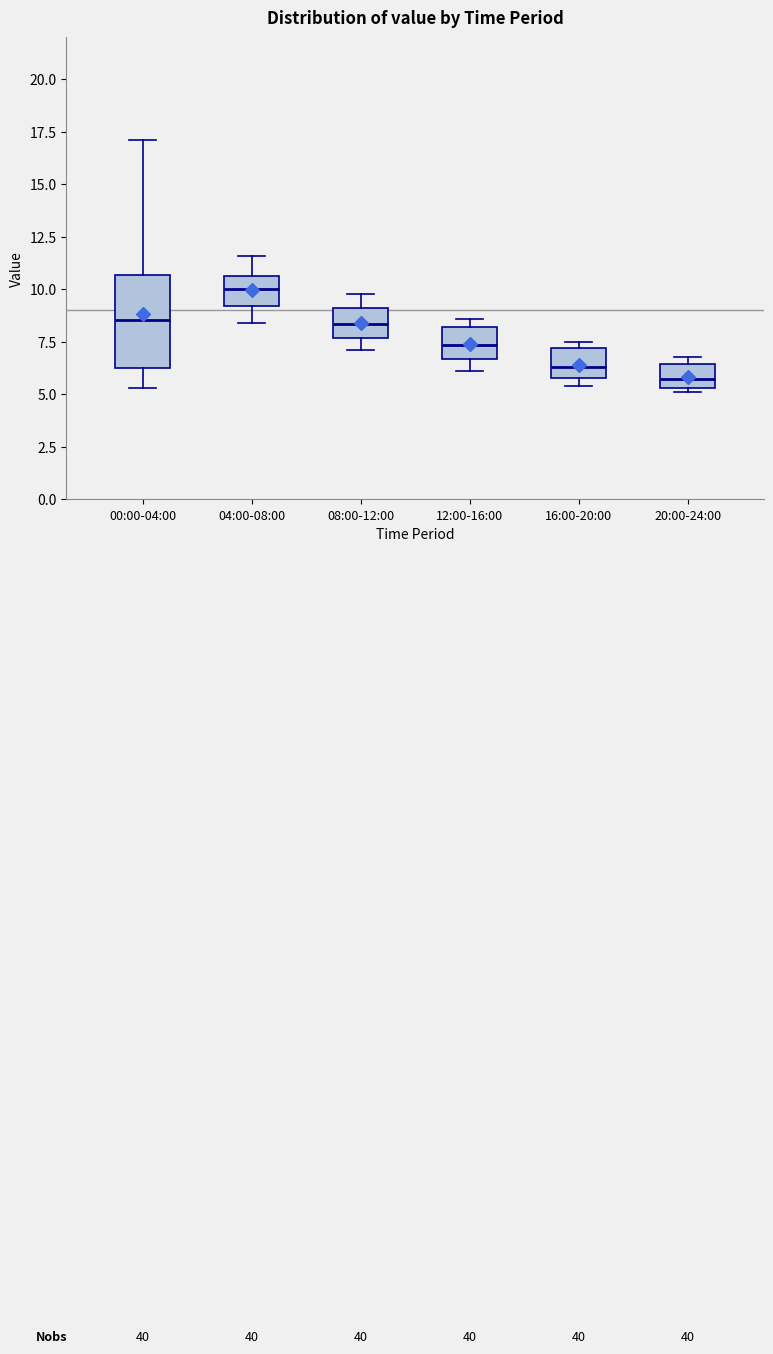

Which box's median line is the highest?

04:00-08:00